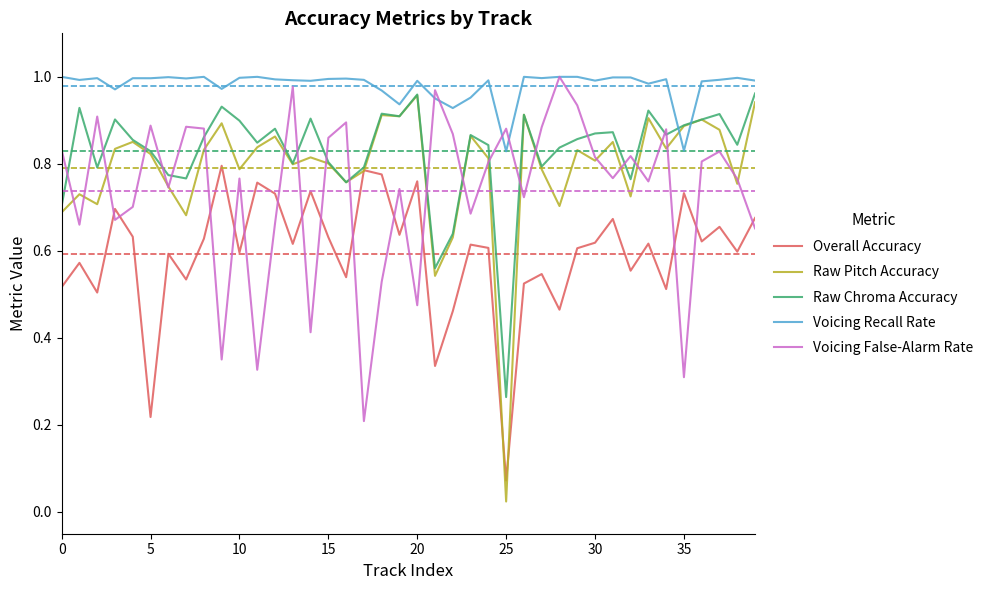

What is the sum of all Voicing Recall Rate values?

39.2